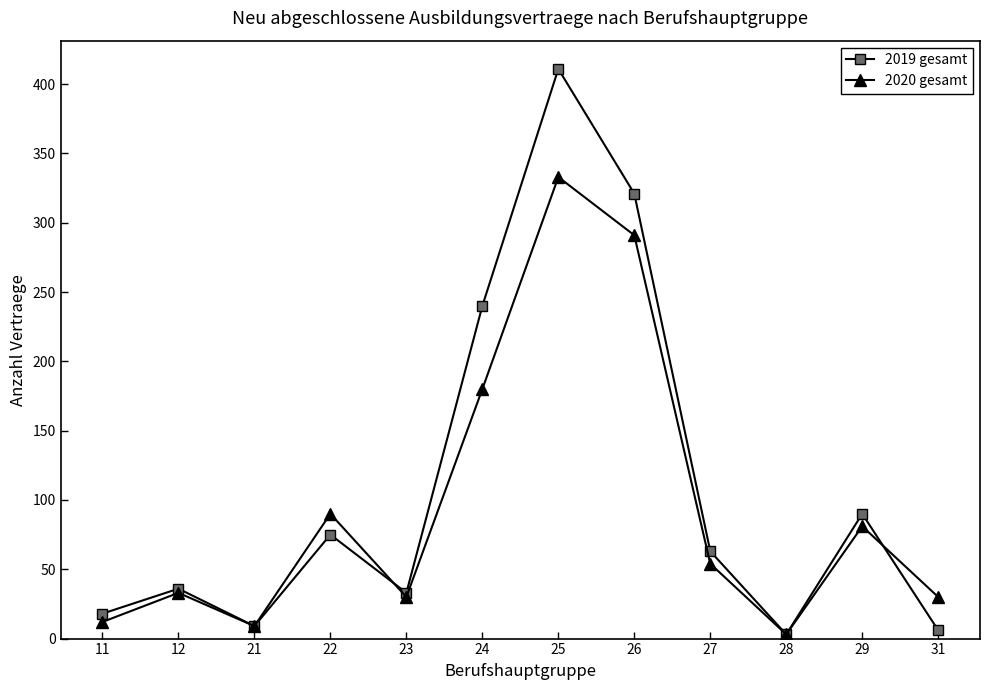

In 2019 gesamt, how many points are higher than both neighbors (excluding endpoints)?

4